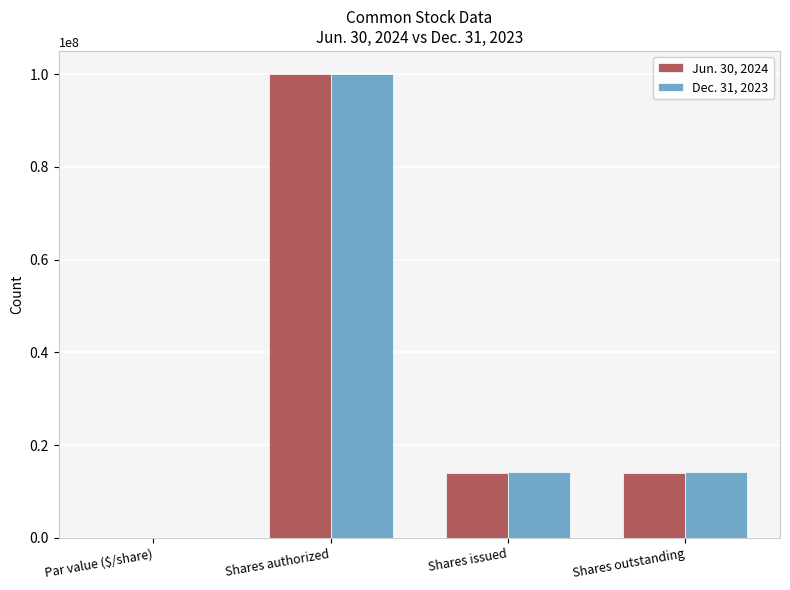

How many values in Dec. 31, 2023 are above zero?

3